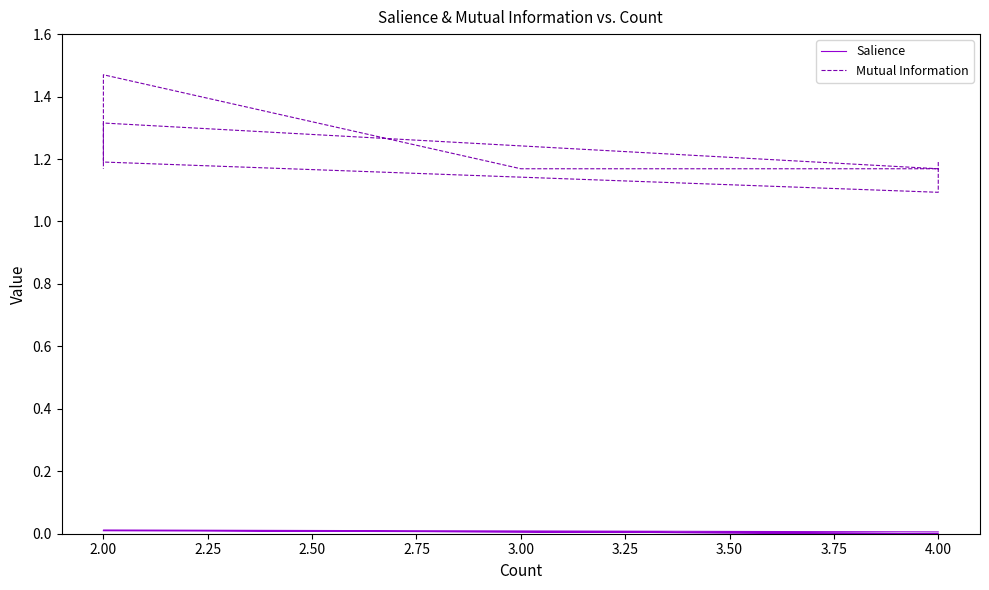

True or false: Salience has a value of 0.0 at 2.00.

False